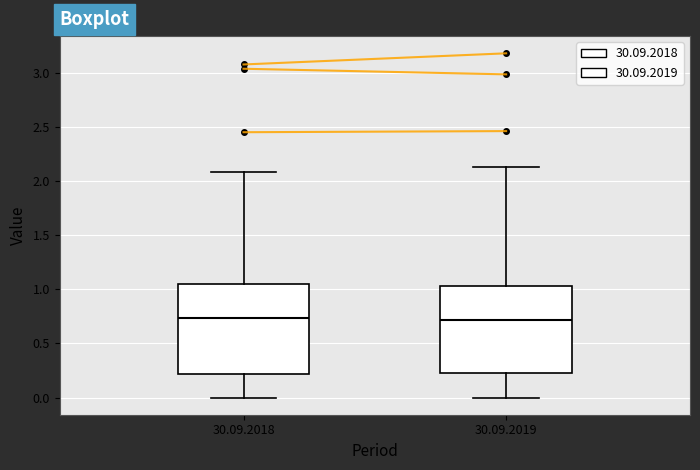

Where does the upper whisker of the box for 30.09.2019 end on the y-axis? The values are not printed on the chart, so give them approximately, as read against the axis.

2.15